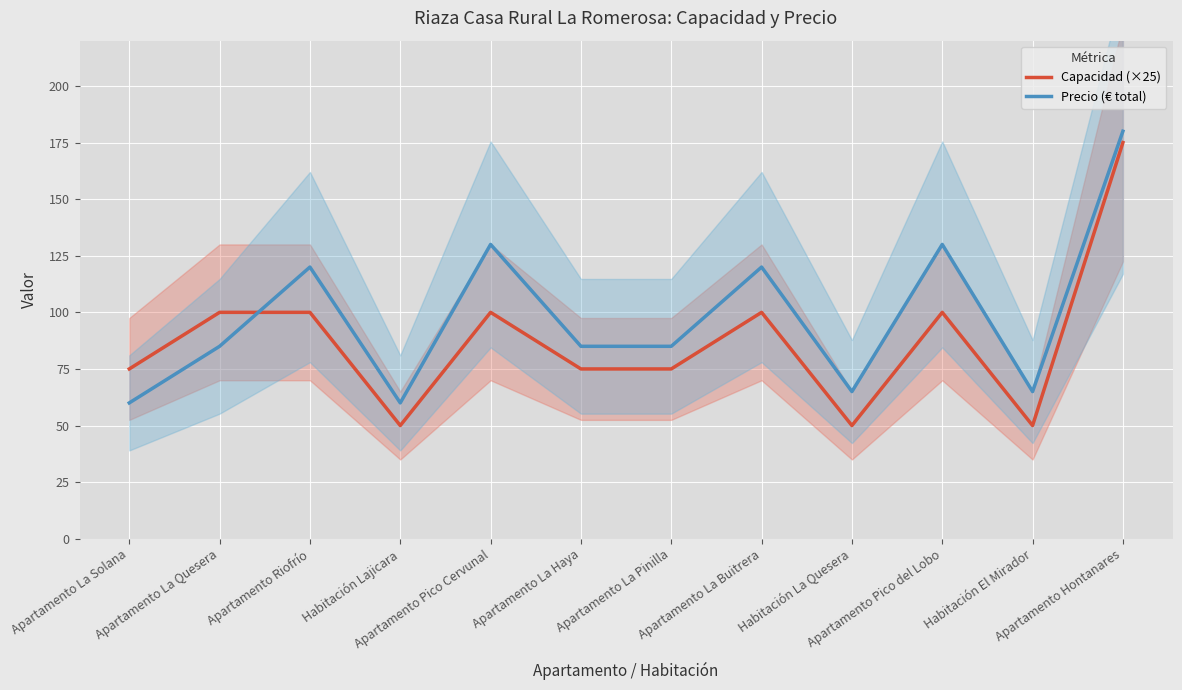

How many distinct data groups are displayed?

2